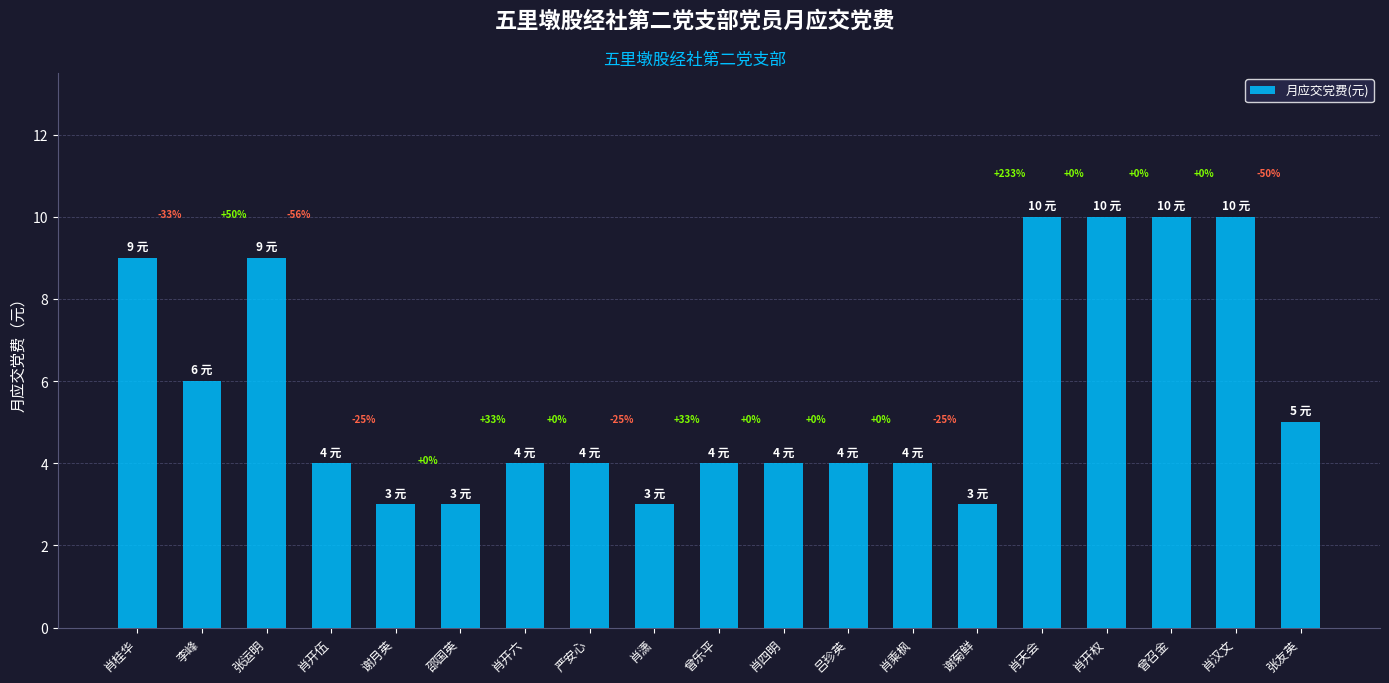

List the labels in order of value, largest first.

肖天会, 肖开权, 曾召金, 肖汉文, 肖桂华, 张运明, 李峰, 张友英, 肖开伍, 肖开六, 严安心, 曾乐平, 肖四明, 吕珍英, 肖乘枫, 谢月英, 邵国英, 肖潇, 谢菊鲜